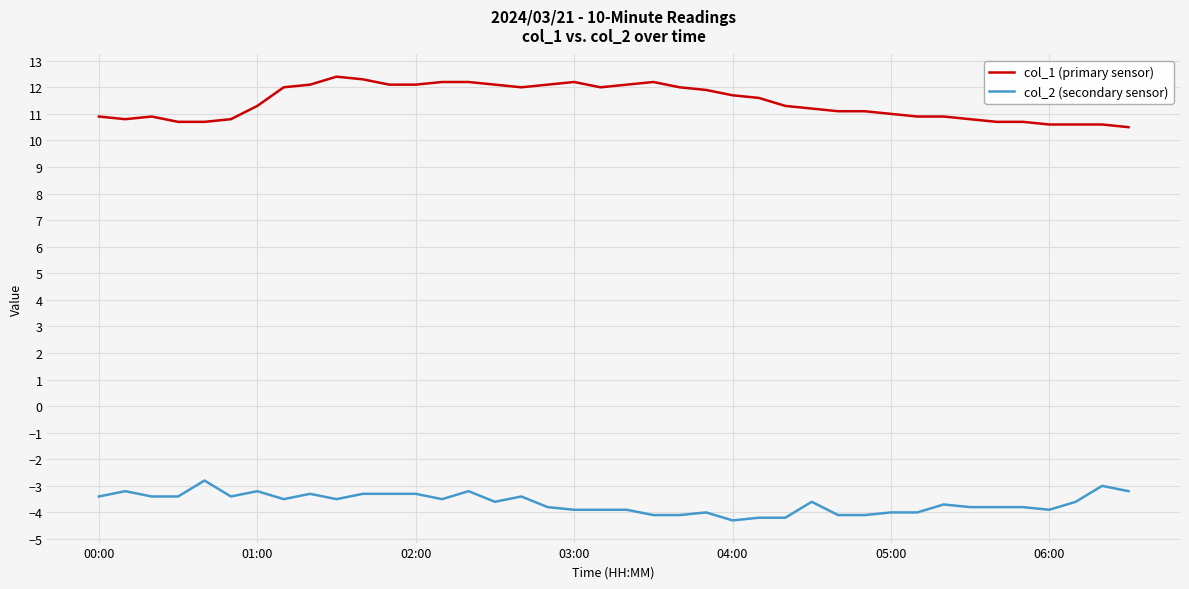

Which series has the widest spread of values?

col_1 (primary sensor)